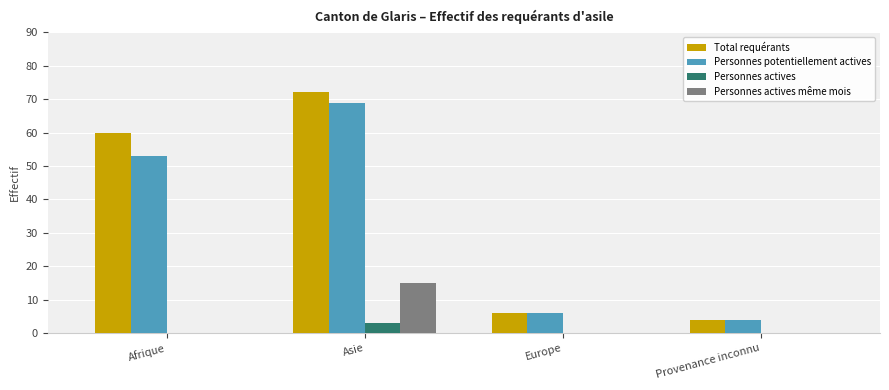

Reading left to right, extract all data points from this chart.

Total requérants: 60	72	6	4
Personnes potentiellement actives: 53	69	6	4
Personnes actives: 0	3	0	0
Personnes actives même mois: 0	15	0	0